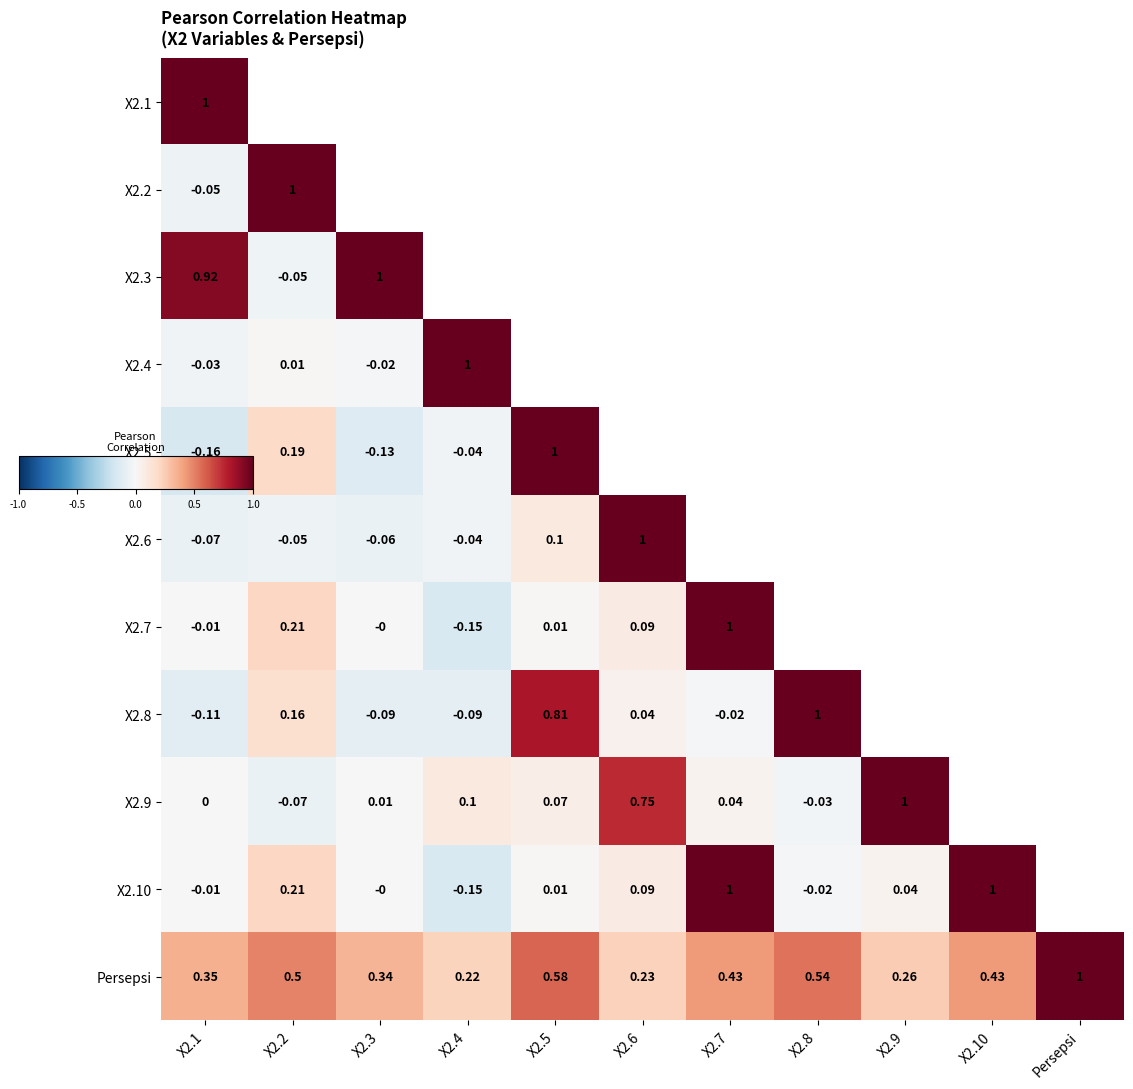

Is the value of X2.4 at X2.10 greater than the value of X2.2 at X2.9?

No